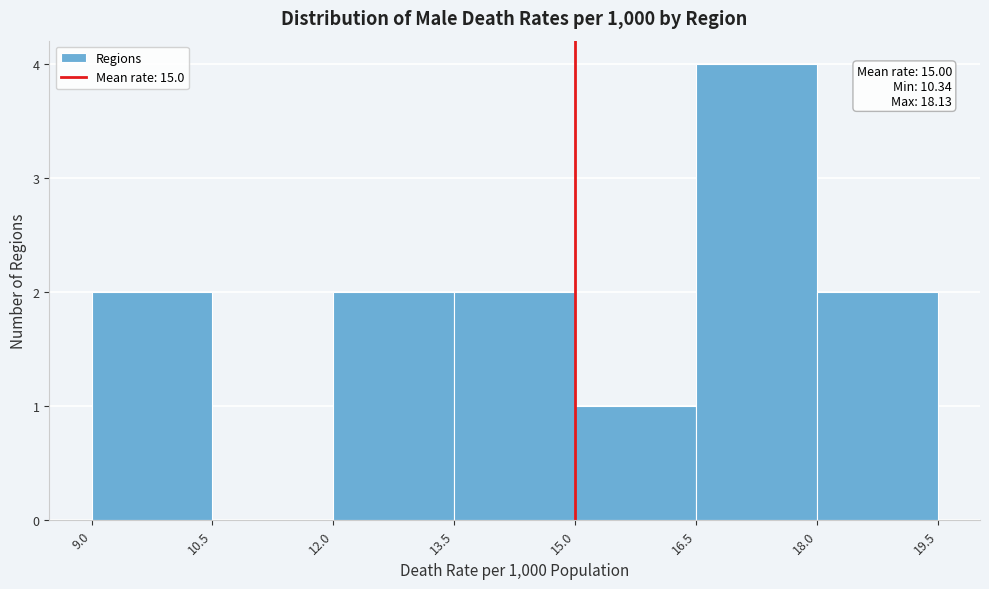

Over which range of the x-axis is the bar tallest?

16.5 to 18.0